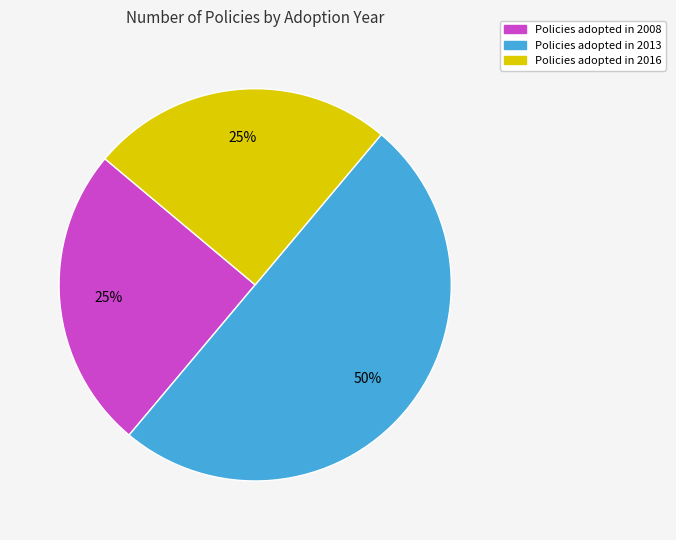

Count the number of slices in the pie.

3